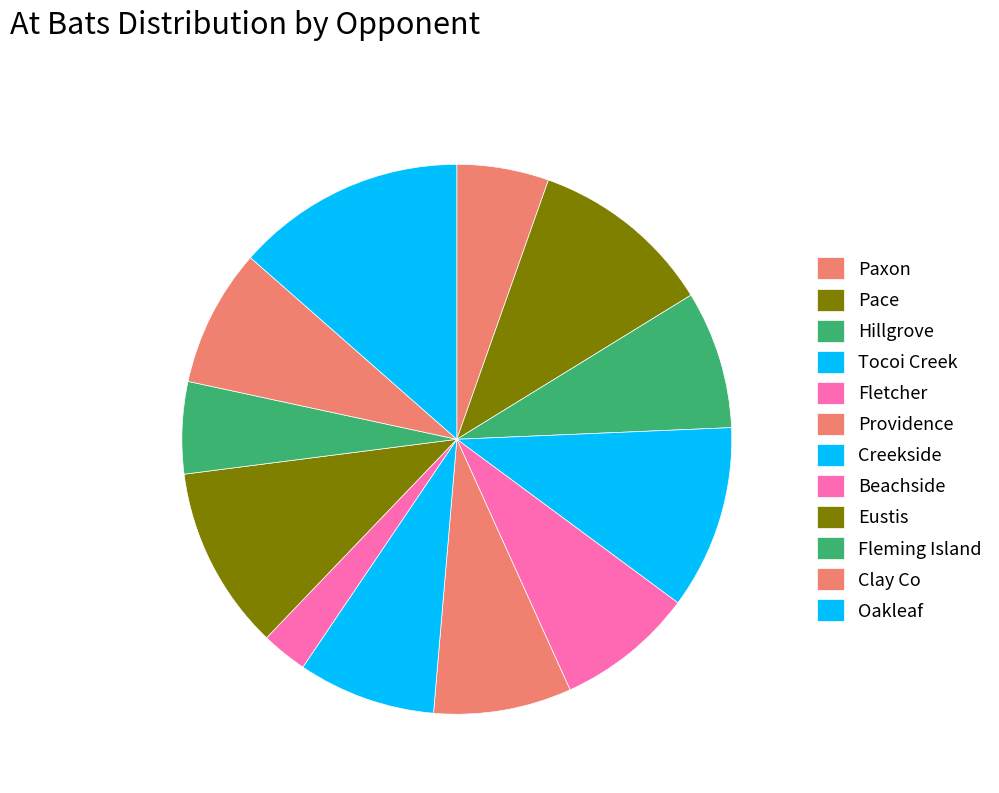

To the nearest percent, what is the difference between the largest and smallest slice percentages?

11%